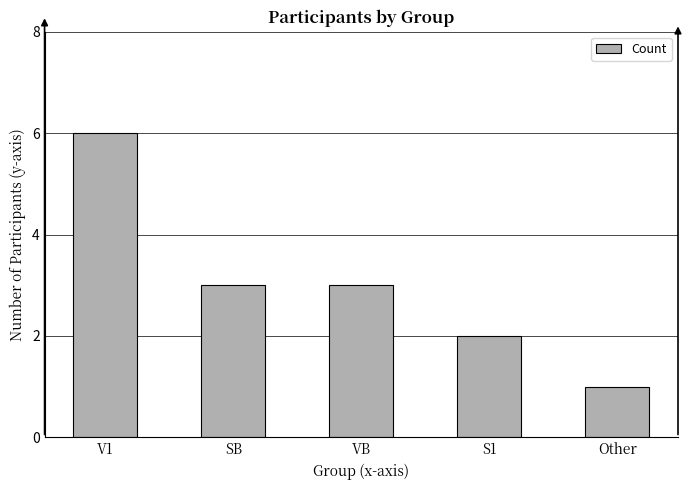

The chart shows a value of 1 at Other. True or false?

True